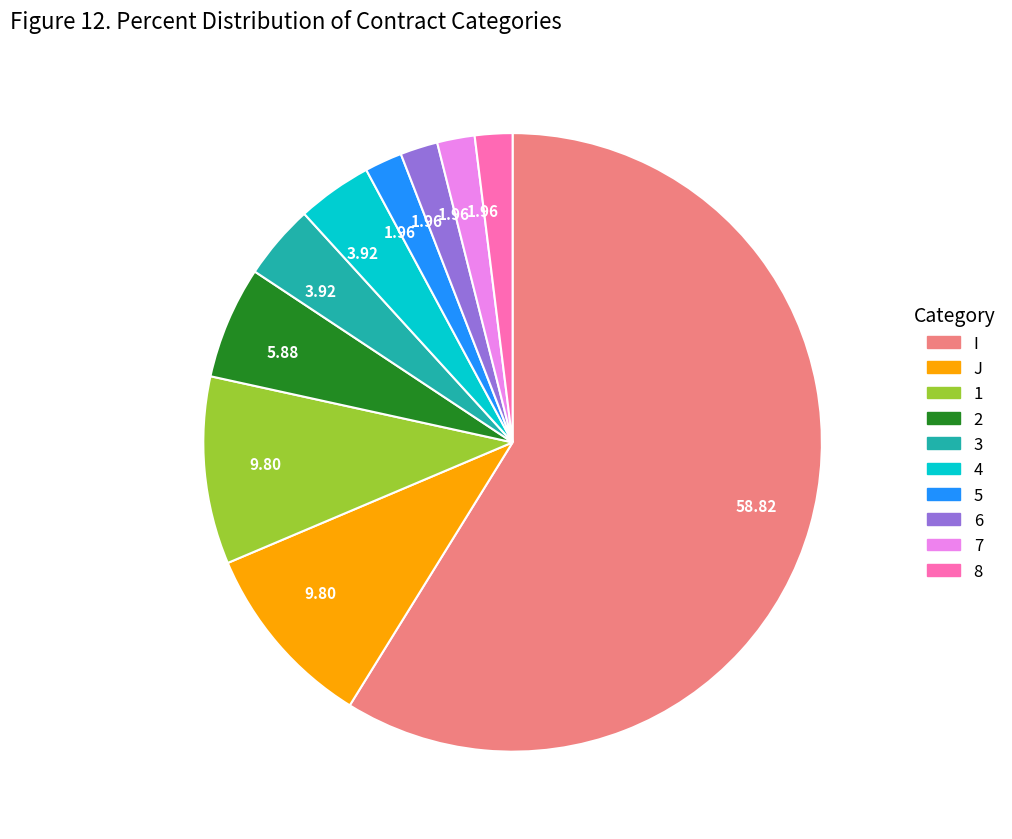

Does any single category account for the majority?

Yes